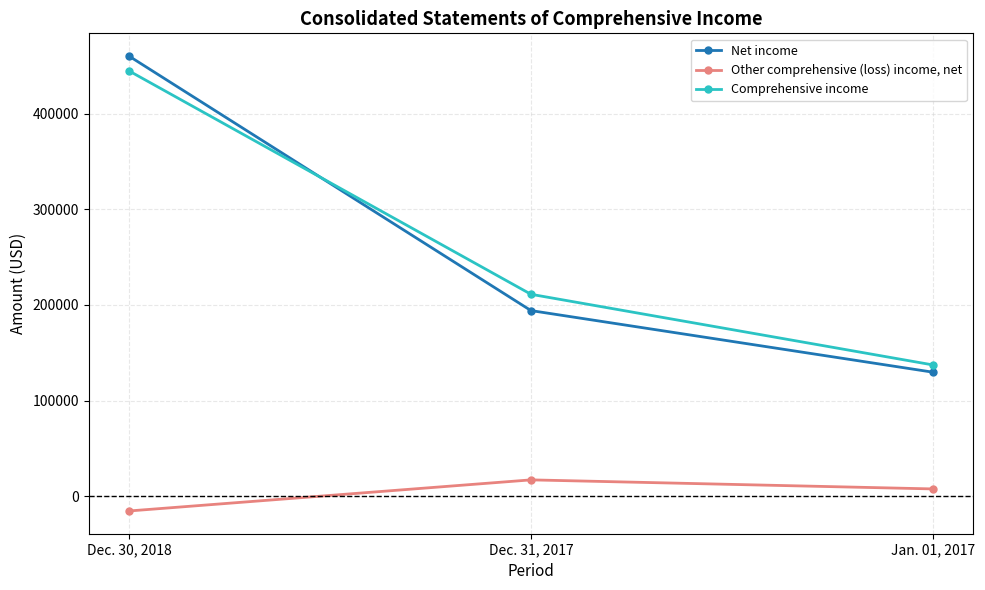

Does the chart display data point markers on the line(s)?

Yes